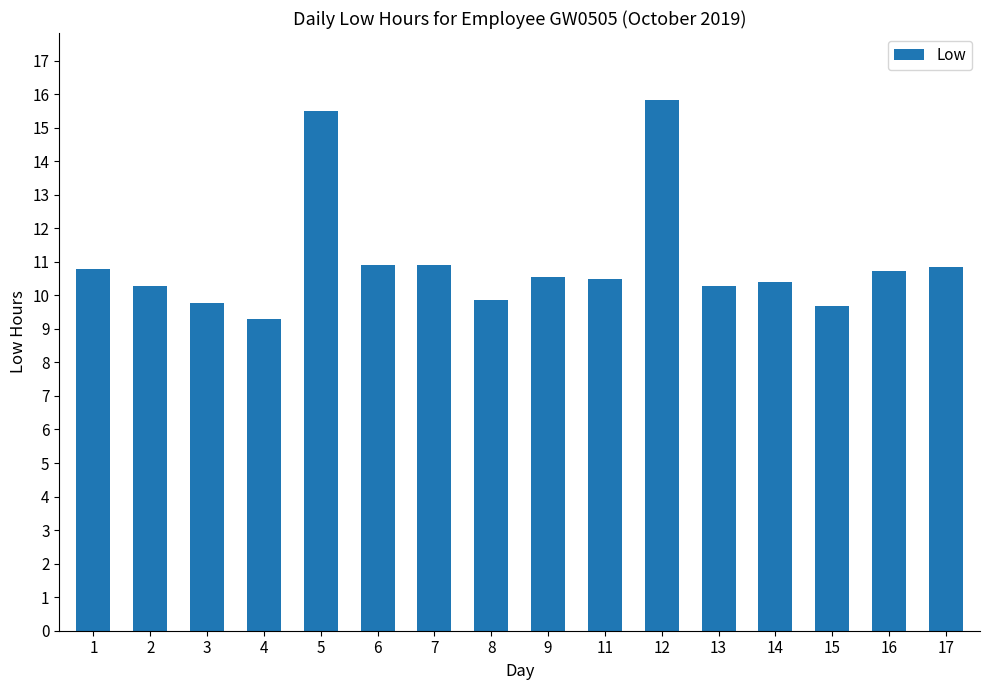

Count the number of values greater than 10.

12